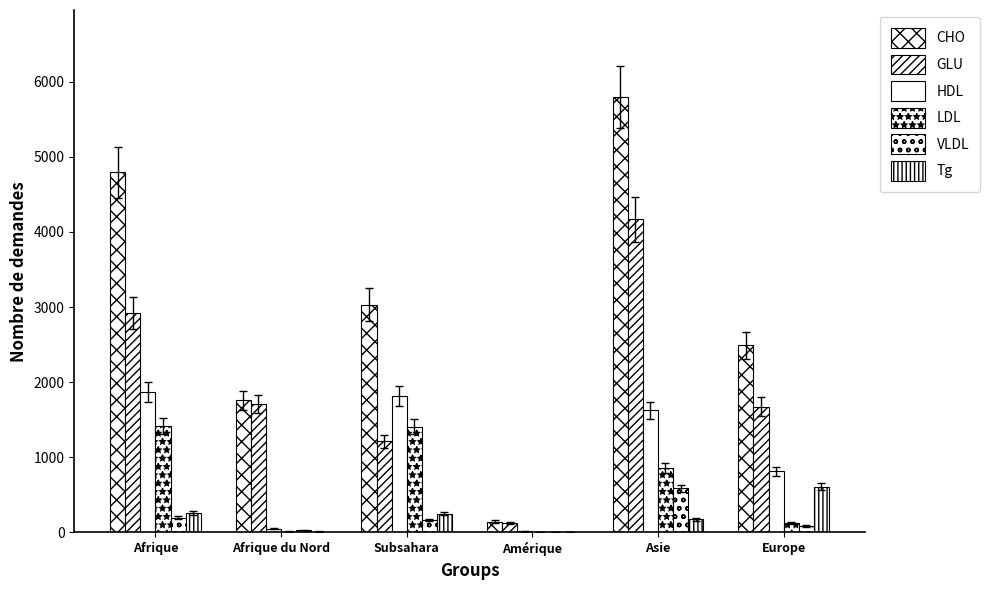

Is it true that Demandes primaires equals 1676 at Europe?

True